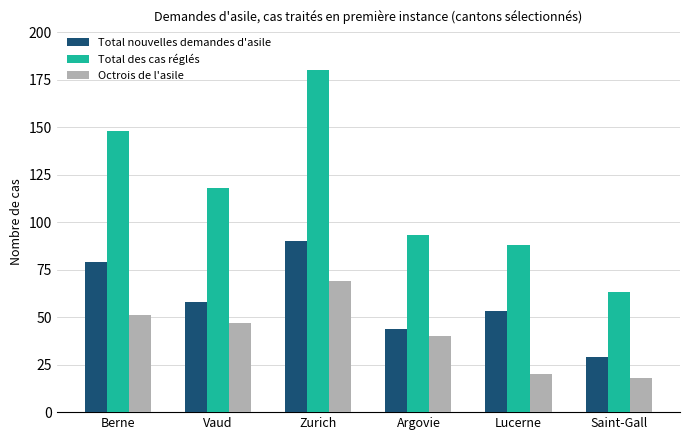

At which category is the sum across all series the highest?

Zurich